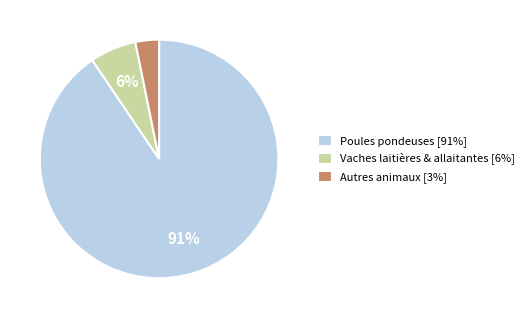

Between Vaches laitières & allaitantes [6%] and Poules pondeuses [91%], which is larger?

Poules pondeuses [91%]